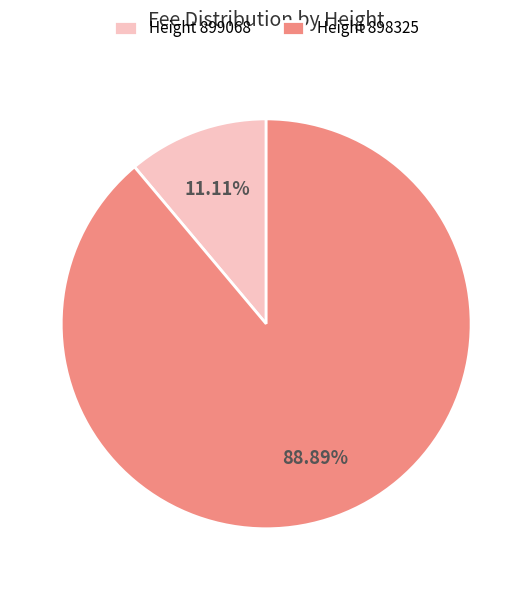

What is the smallest slice in the pie chart?

Height 899068